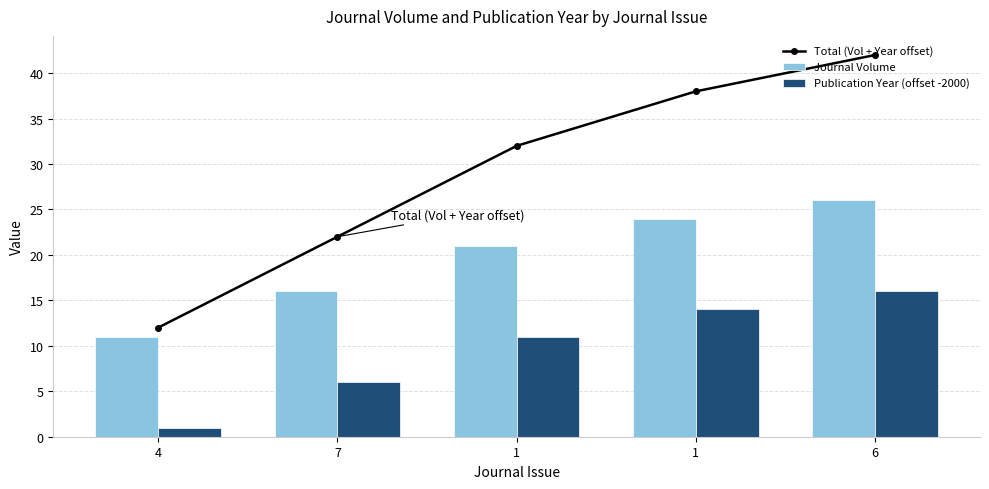

How many Total (Vol + Year offset) values are between 22 and 38?

3